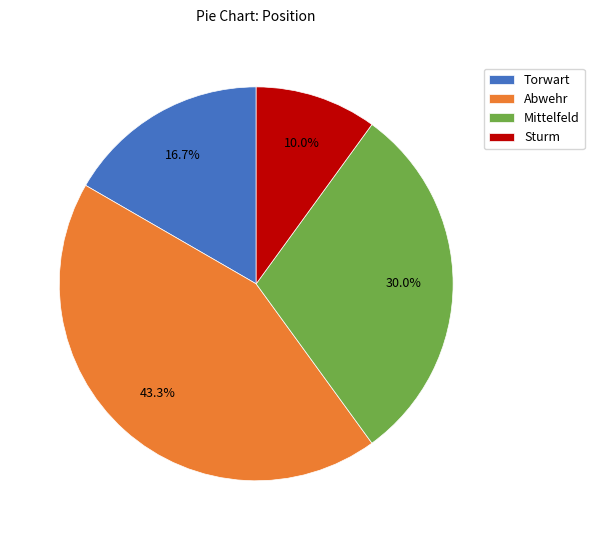

Does Mittelfeld account for over 50% of the chart?

No